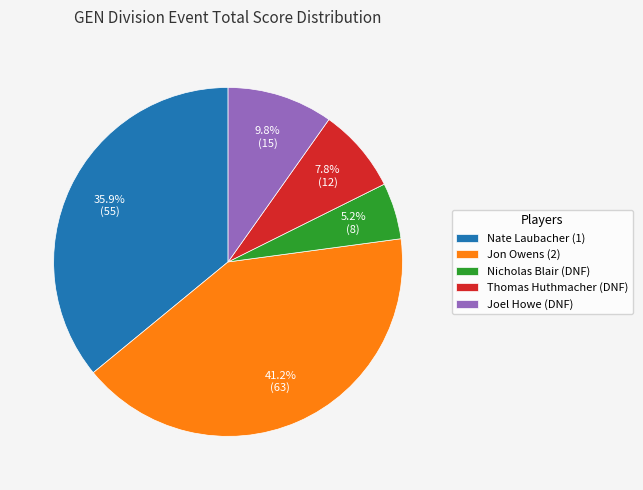

Approximately how many times larger is the value at Nate Laubacher (1) compared to Nicholas Blair (DNF)?

6.9